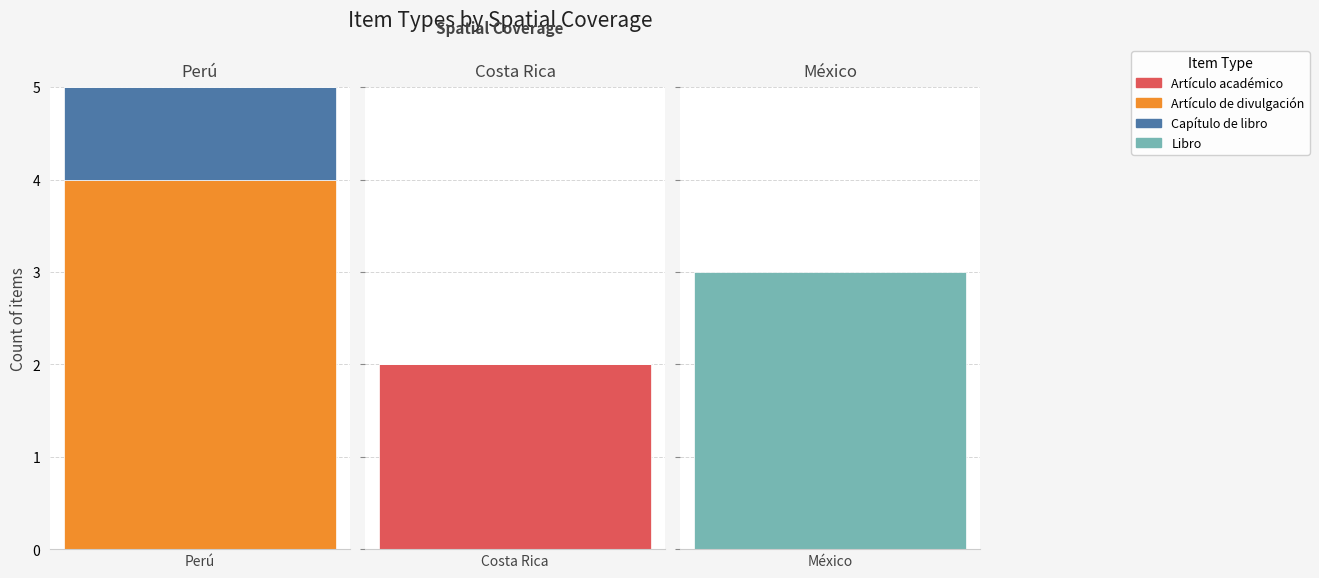

Which label corresponds to the largest value in the chart?

Perú (spa)